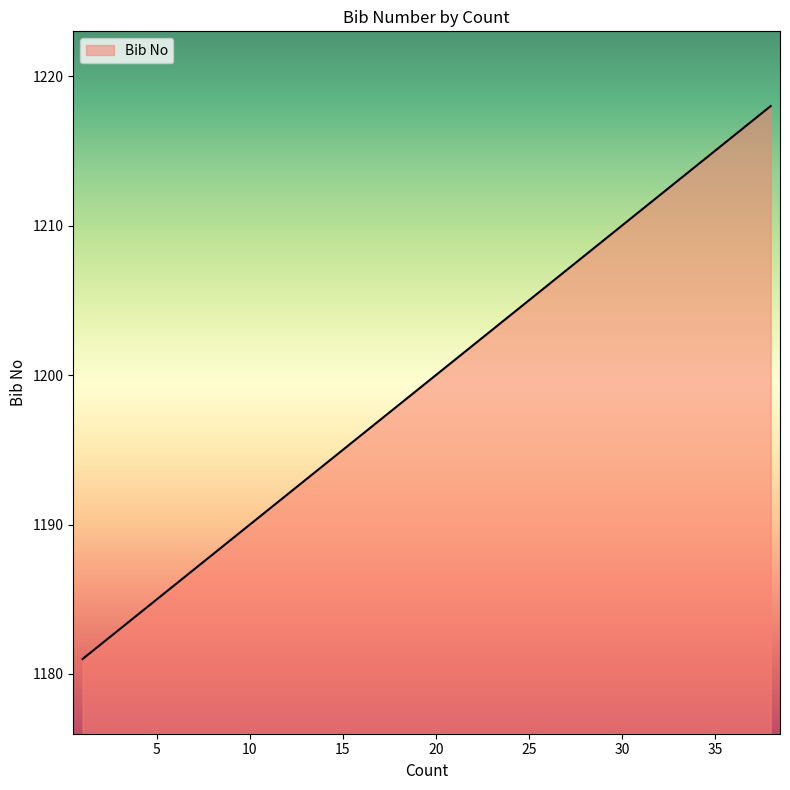

What is the smallest value displayed?

1181